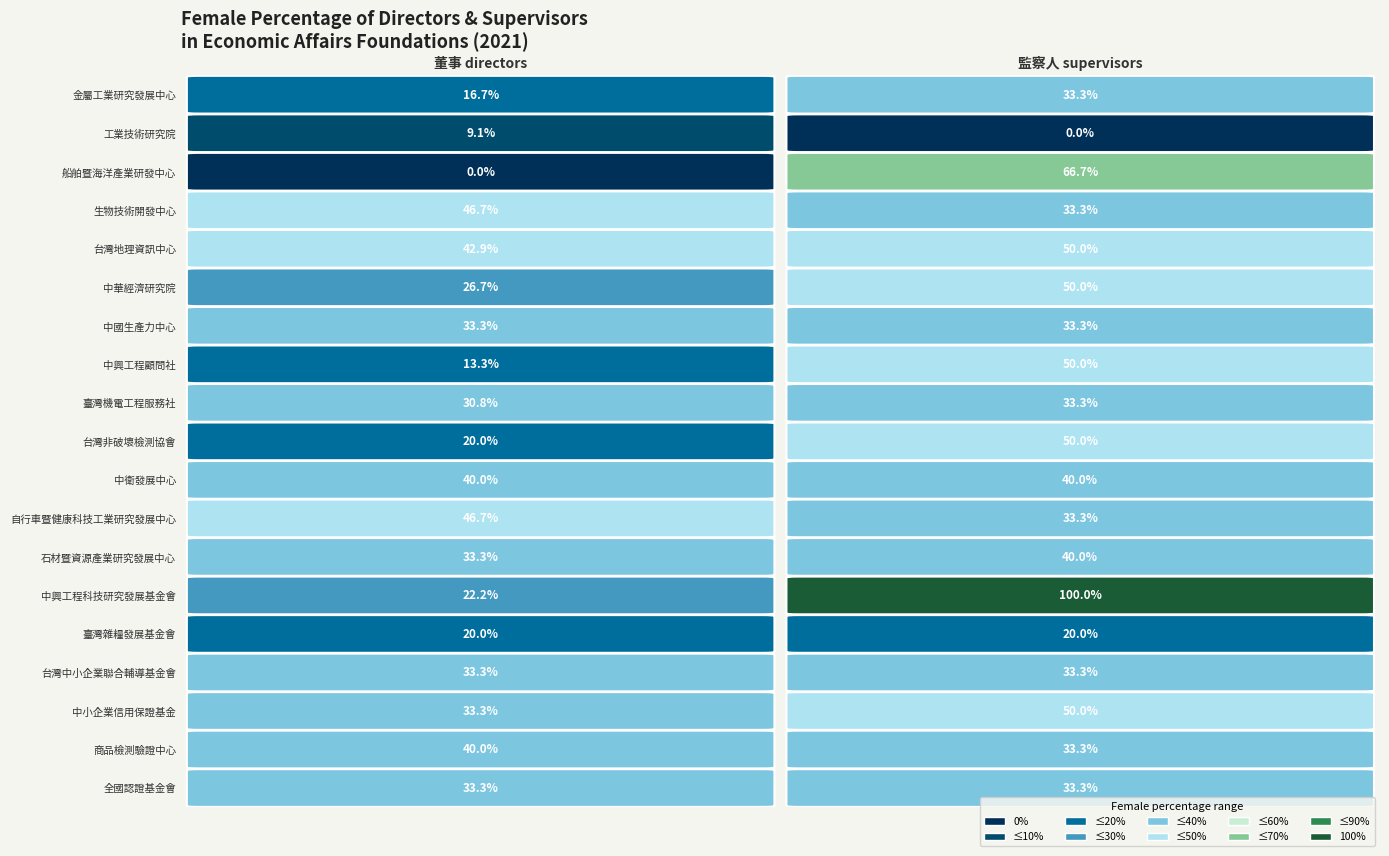

Reading left to right, extract all data points from this chart.

金屬工業研究發展中心: 0.2	0.3
工業技術研究院: 0.1	0.0
船舶暨海洋產業研發中心: 0.0	0.7
生物技術開發中心: 0.5	0.3
台灣地理資訊中心: 0.4	0.5
中華經濟研究院: 0.3	0.5
中國生產力中心: 0.3	0.3
中興工程顧問社: 0.1	0.5
臺灣機電工程服務社: 0.3	0.3
台灣非破壞檢測協會: 0.2	0.5
中衛發展中心: 0.4	0.4
自行車暨健康科技工業研究發展中心: 0.5	0.3
石材暨資源產業研究發展中心: 0.3	0.4
中興工程科技研究發展基金會: 0.2	1.0
臺灣雜糧發展基金會: 0.2	0.2
台灣中小企業聯合輔導基金會: 0.3	0.3
中小企業信用保證基金: 0.3	0.5
商品檢測驗證中心: 0.4	0.3
全國認證基金會: 0.3	0.3